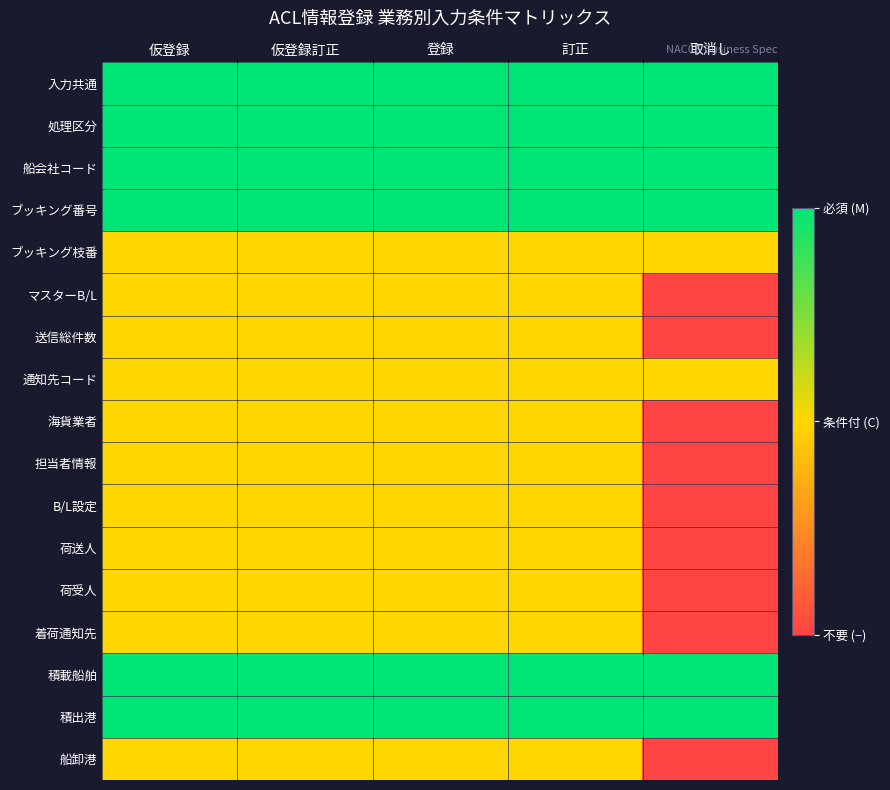

Which has a higher value, 取消し or 仮登録訂正?

取消し